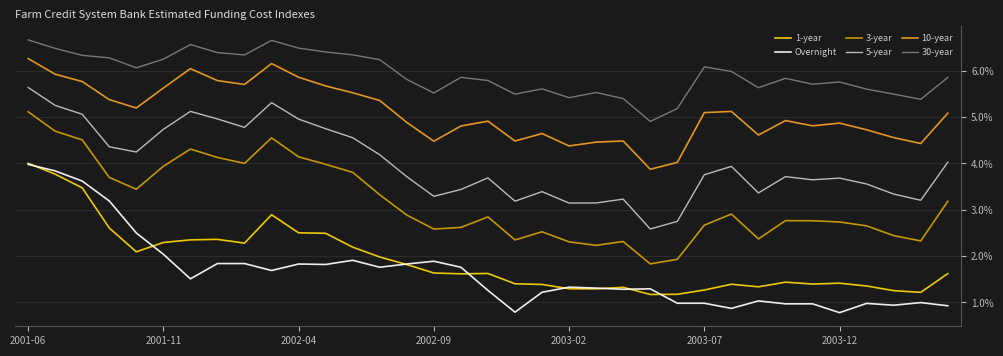

True or false: 10-year and Overnight cross at least once.

False